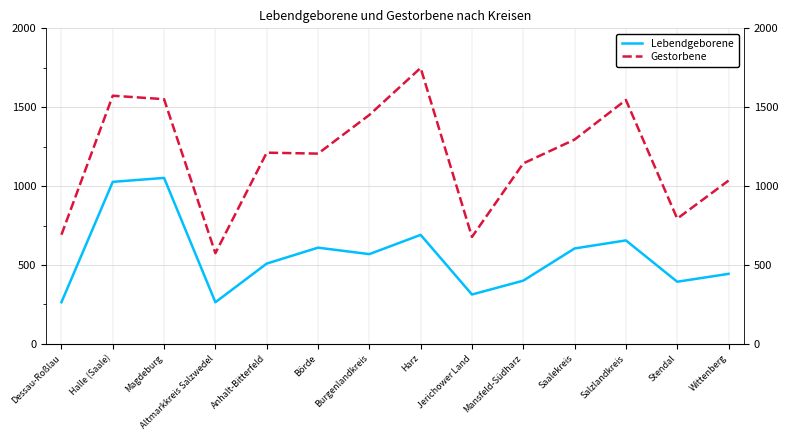

What is the label of the 6th point from the left?

Börde